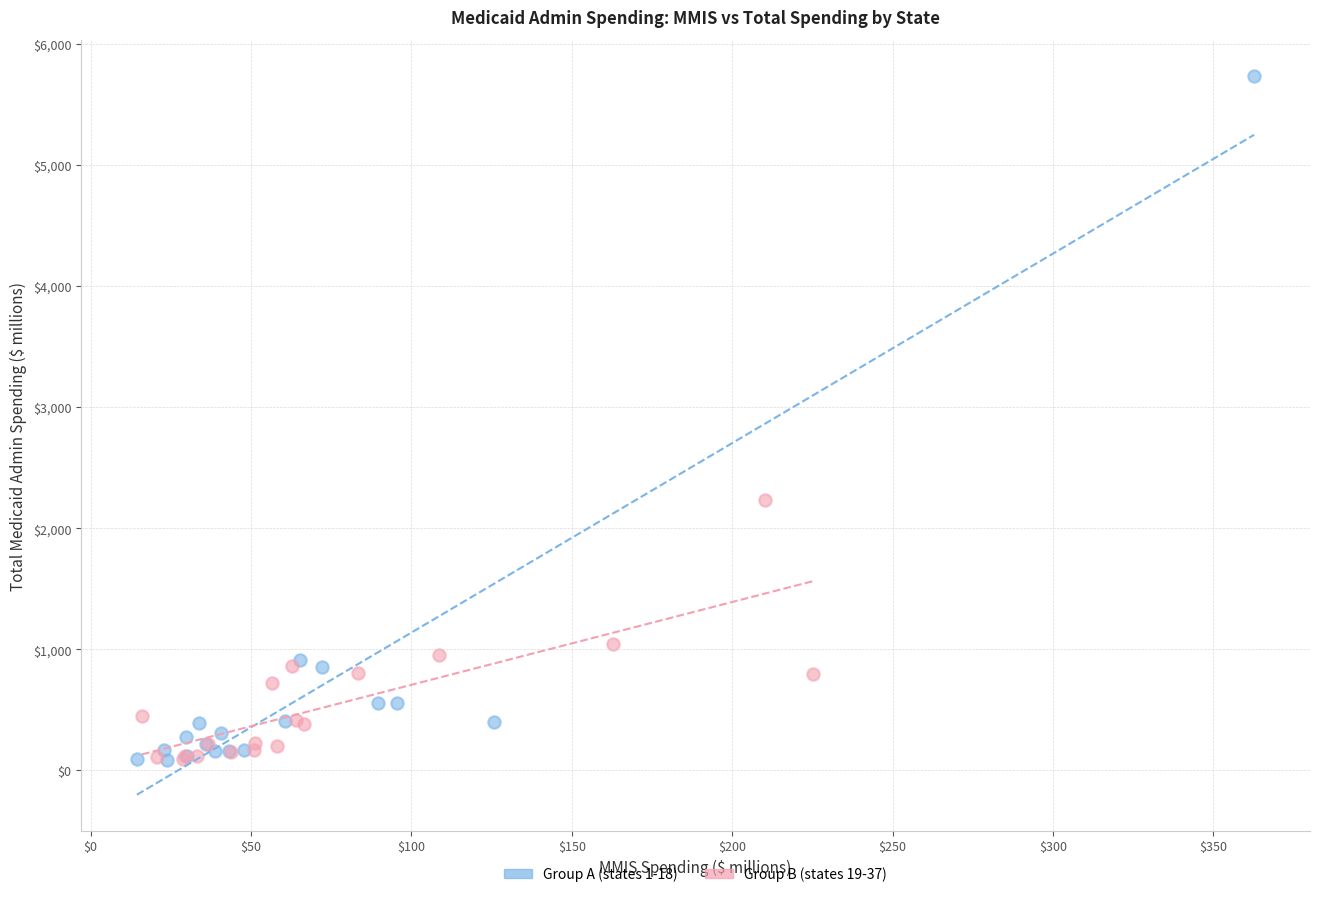

What are all the series names shown in the legend?

Group A (states 1-18), Group B (states 19-37)